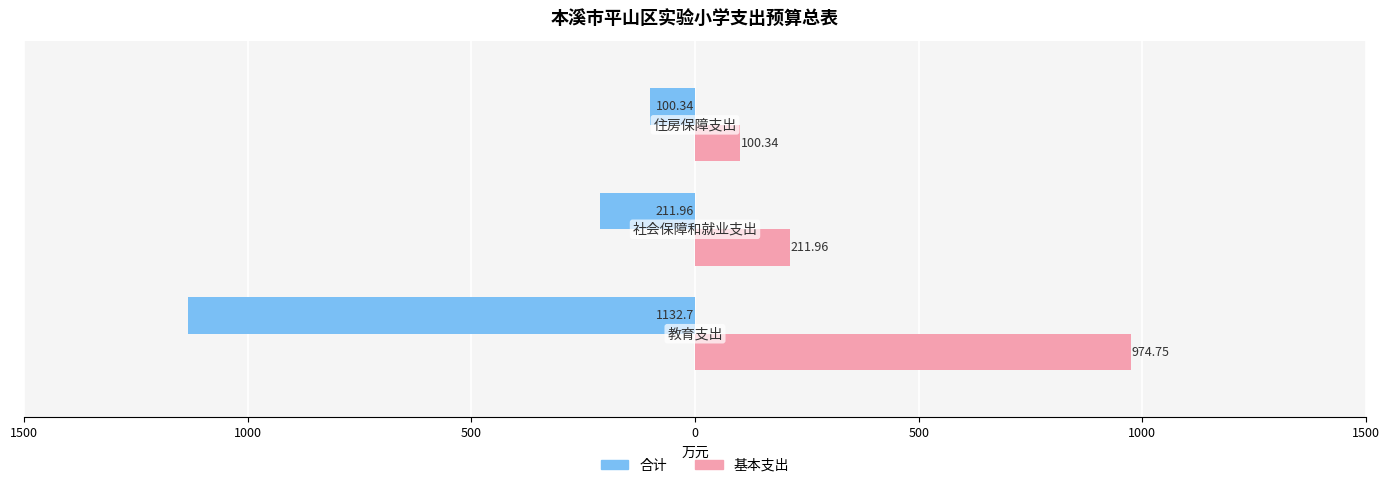

What are all the series names shown in the legend?

合计, 基本支出